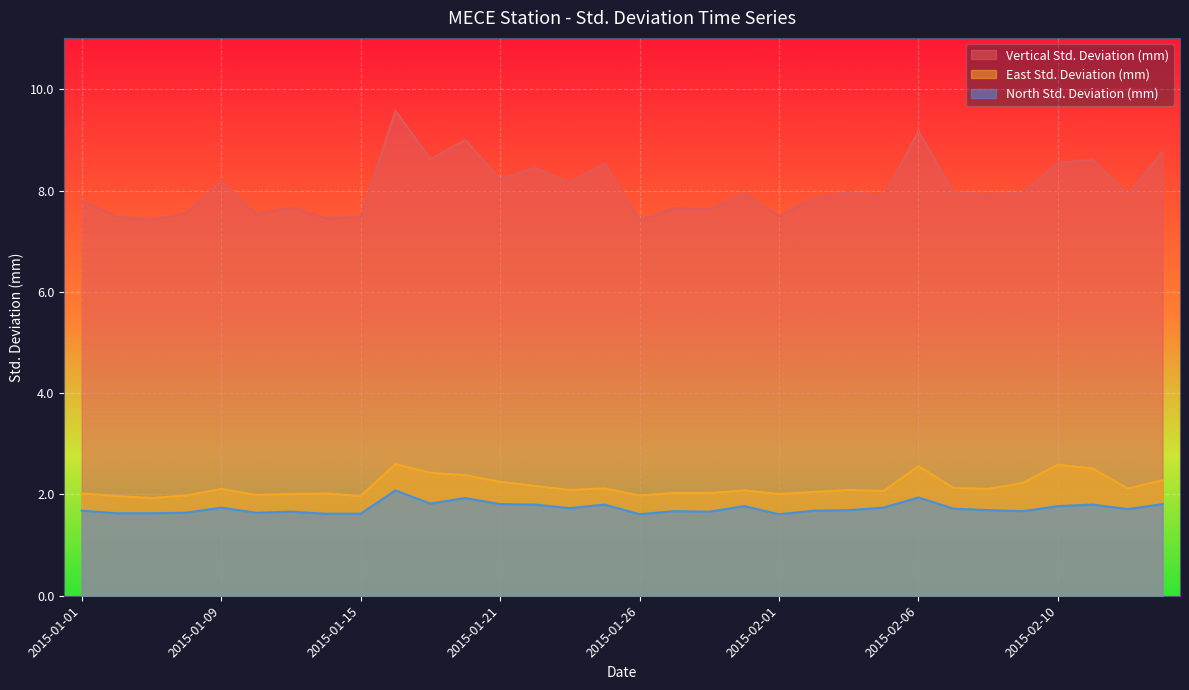

How many lines are shown in the chart?

3